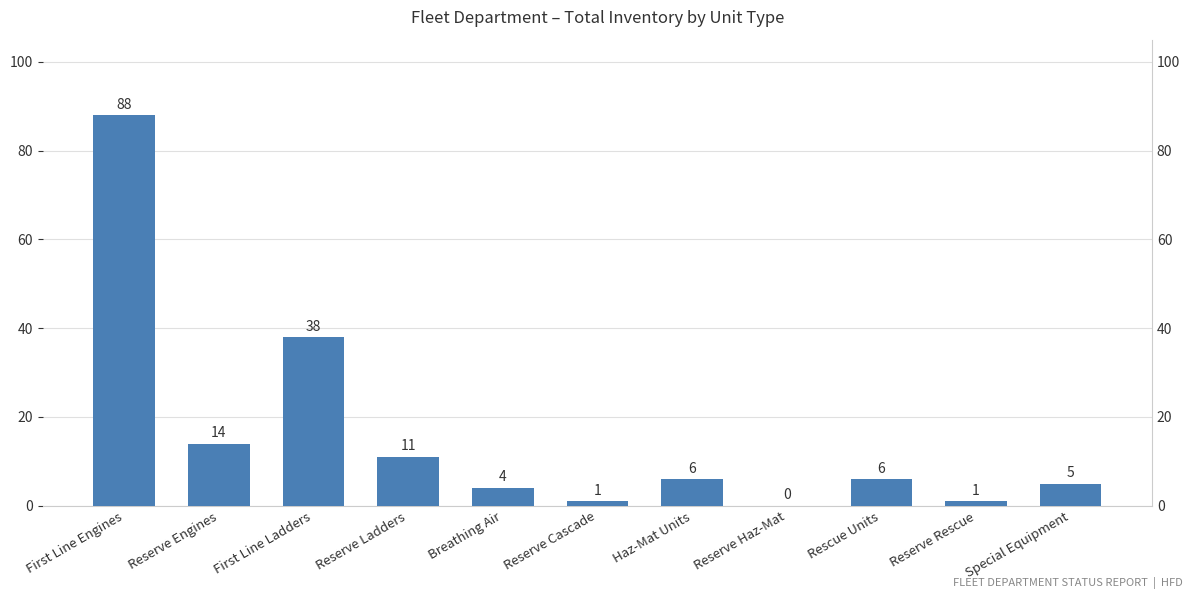

Which label corresponds to the largest value in the chart?

First Line Engines